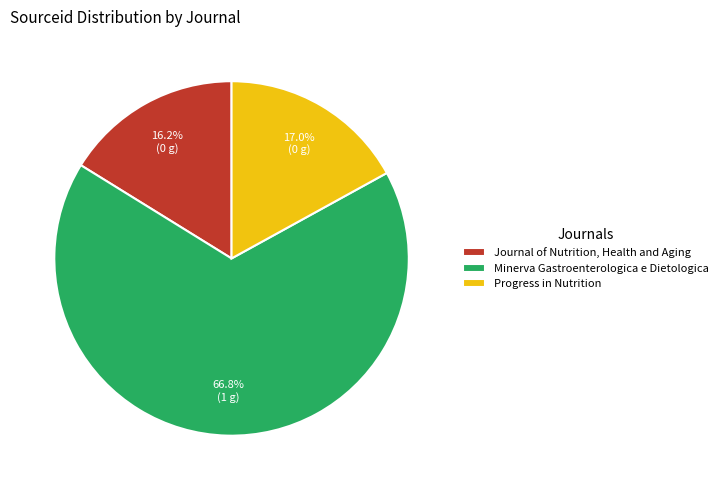

To the nearest percent, what is the average slice percentage?

33%